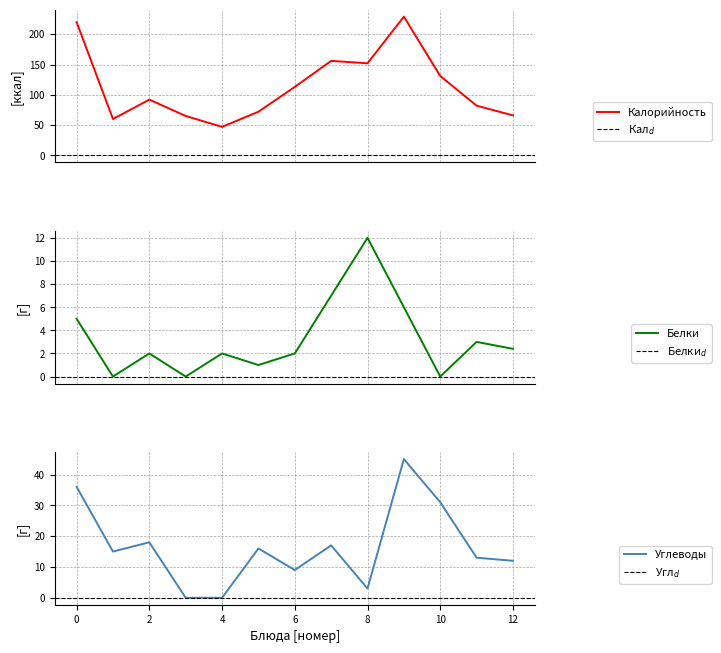

How many lines are shown in the chart?

3